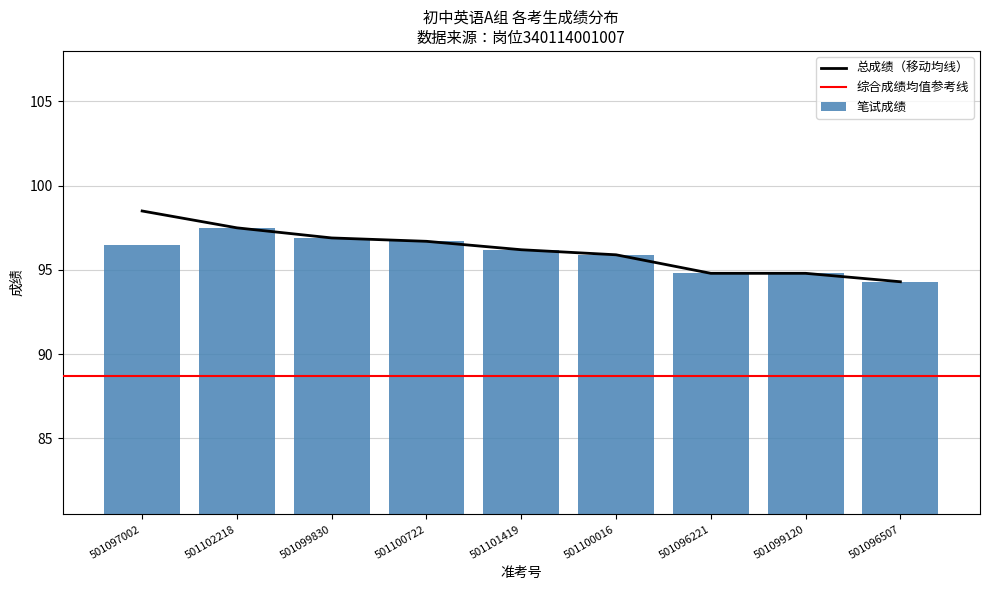

The 总成绩 series shows 95.9 at 501100016. True or false?

True